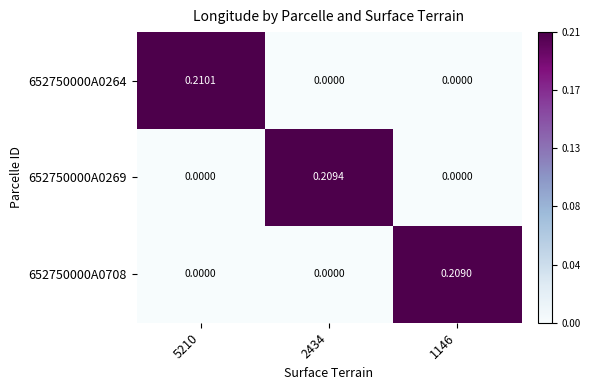

Which series has the widest spread of values?

652750000A0264